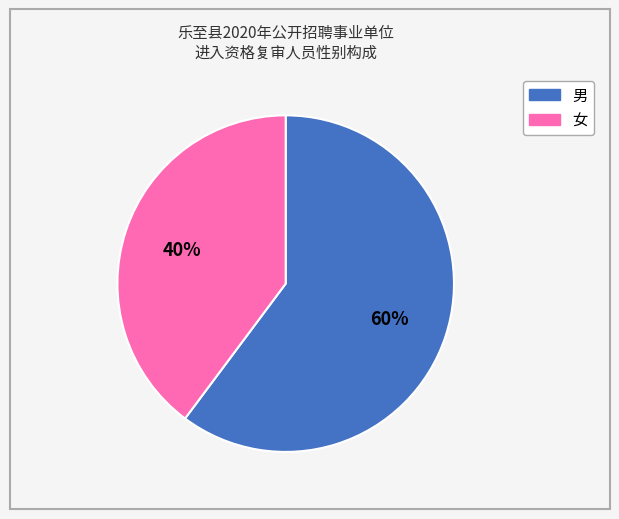

Rank the categories by value from lowest to highest.

女, 男